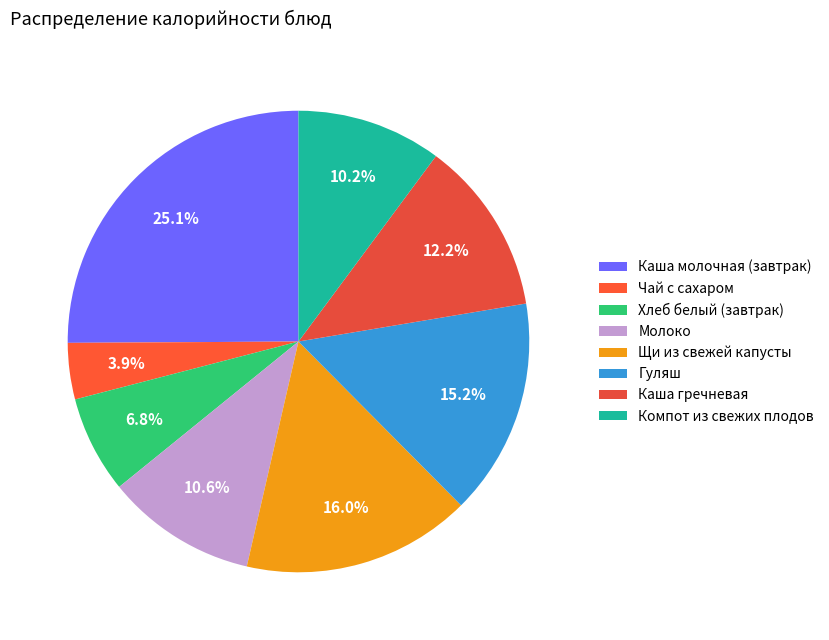

Is there any slice that represents more than half of the pie?

No